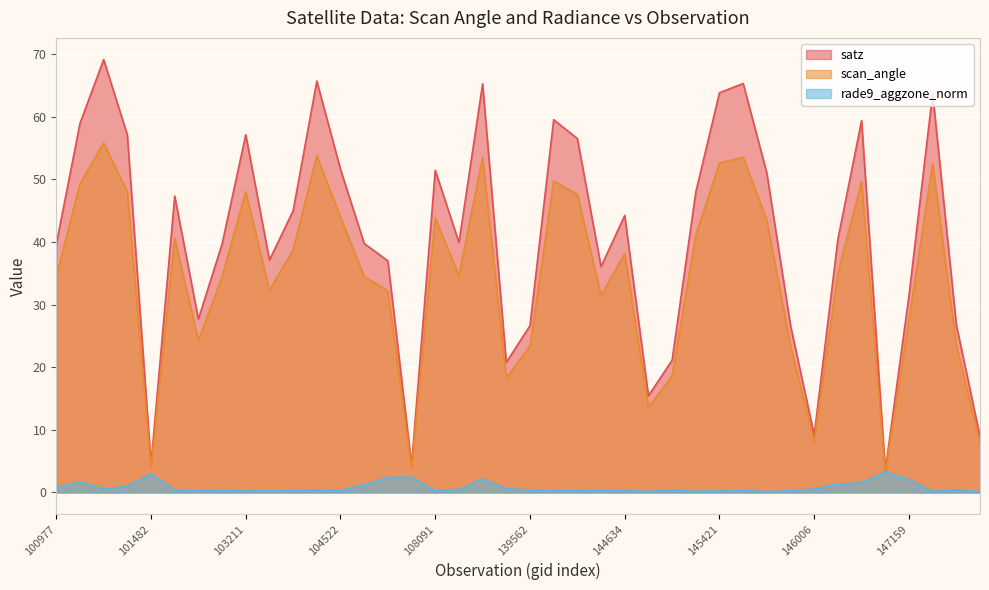

At which label is satz closest to 36?

143639